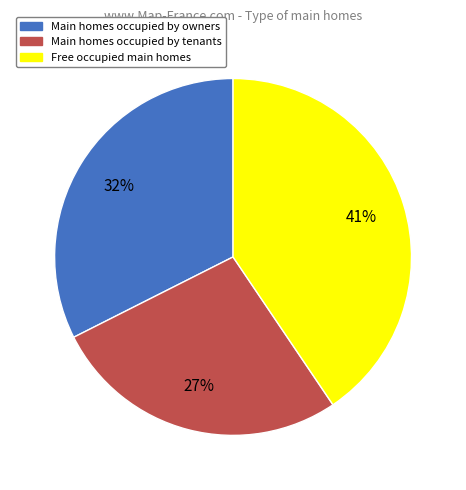

To the nearest percent, what is the average slice percentage?

33%